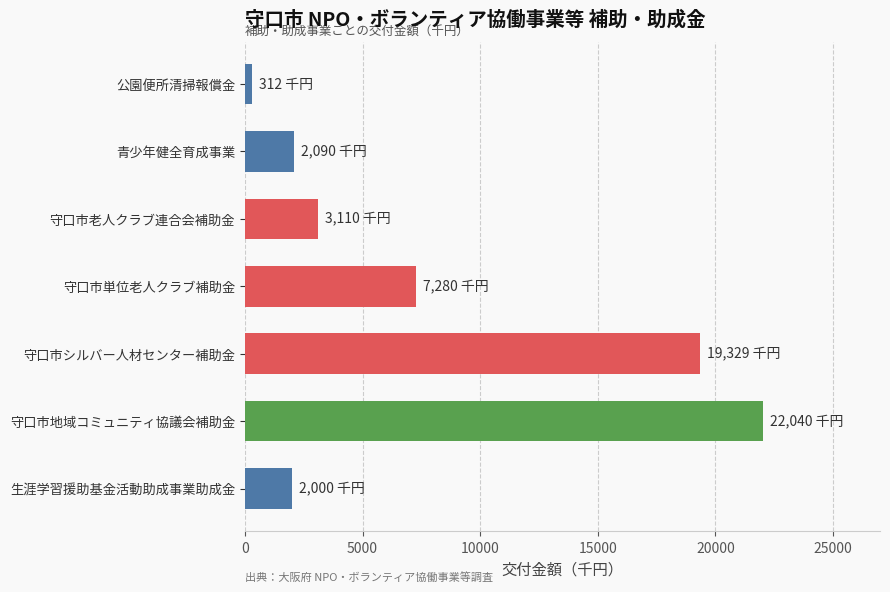

Count the number of categories in the chart.

7